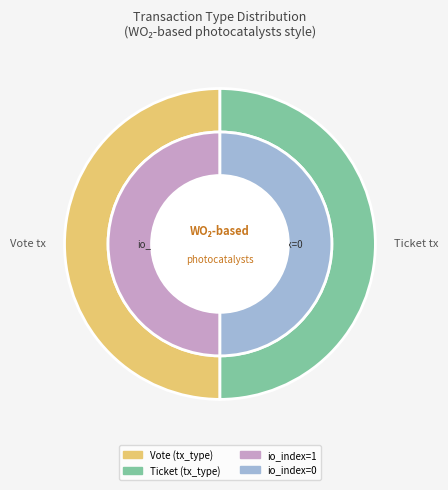

Rank the categories by value from highest to lowest.

Vote, Ticket